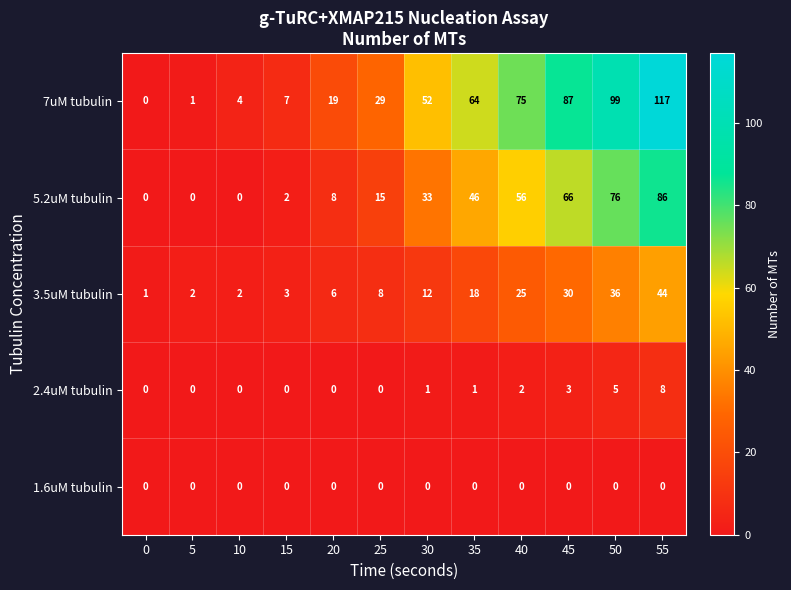

Rank the series by their maximum value, from lowest to highest.

1.6uM tubulin, 2.4uM tubulin, 3.5uM tubulin, 5.2uM tubulin, 7uM tubulin